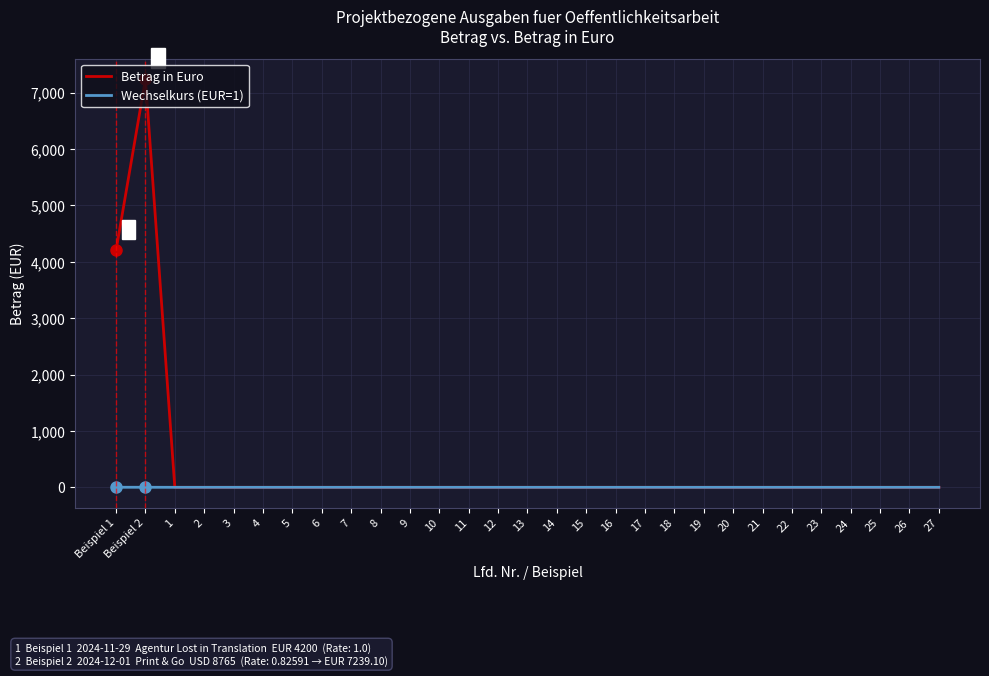

Which series has the widest spread of values?

Betrag in Euro